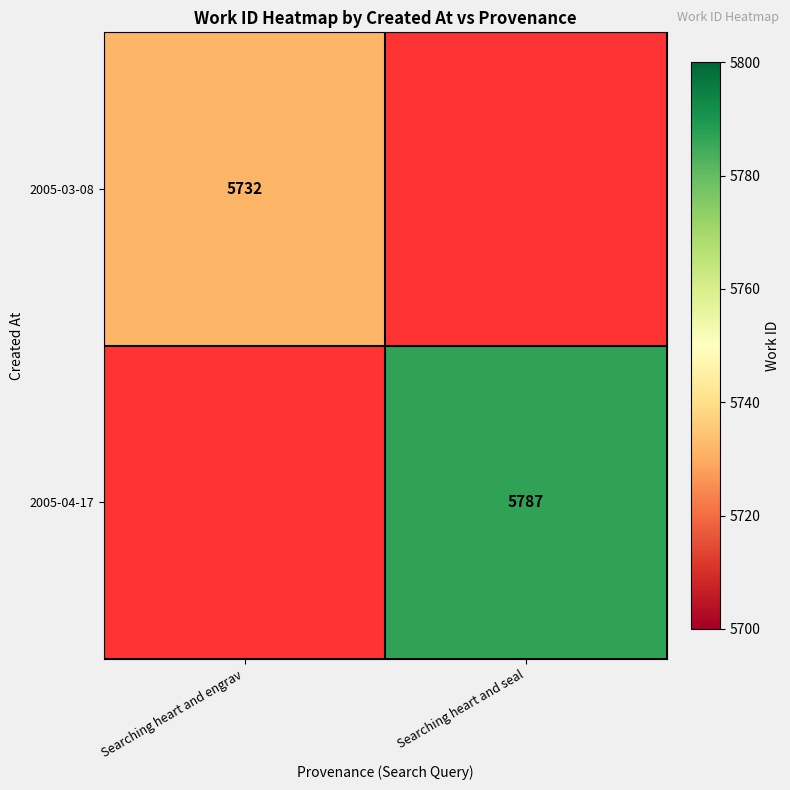

Is the value of 2005-04-17 at Searching heart and seal greater than the value of 2005-03-08 at Searching heart and engrav?

Yes